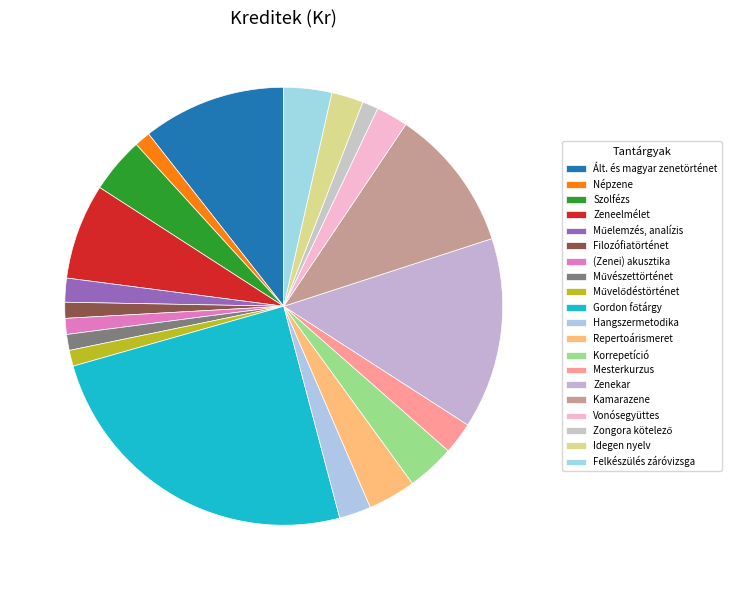

Does any single category account for the majority?

No